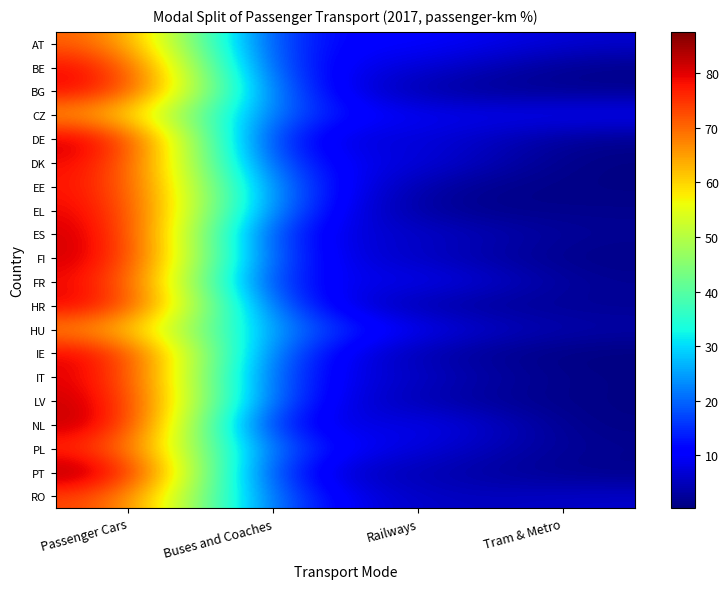

Rank the series at Tram & Metro from highest to lowest value.

CZ, AT, RO, HU, HR, ES, FR, PL, DE, BG, EL, PT, BE, IT, EE, LV, FI, NL, DK, IE